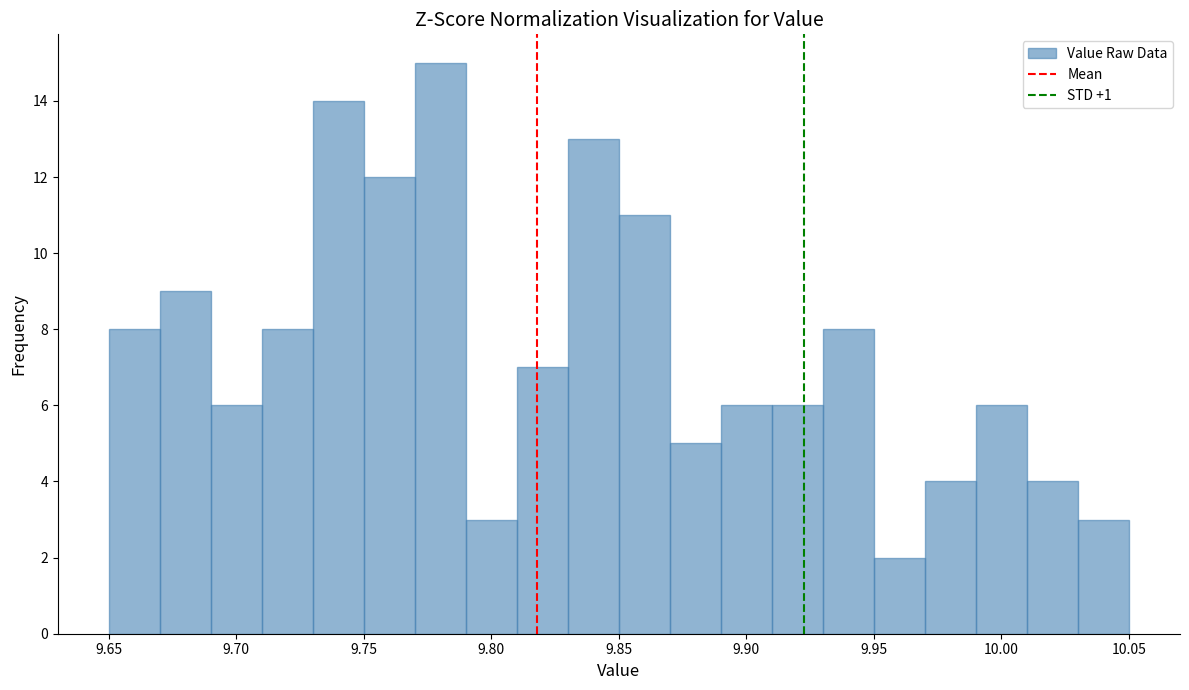

What is the height of the bar covering 9.79 to 9.81 on the x-axis? The values are not printed on the chart, so give them approximately, as read against the axis.

3